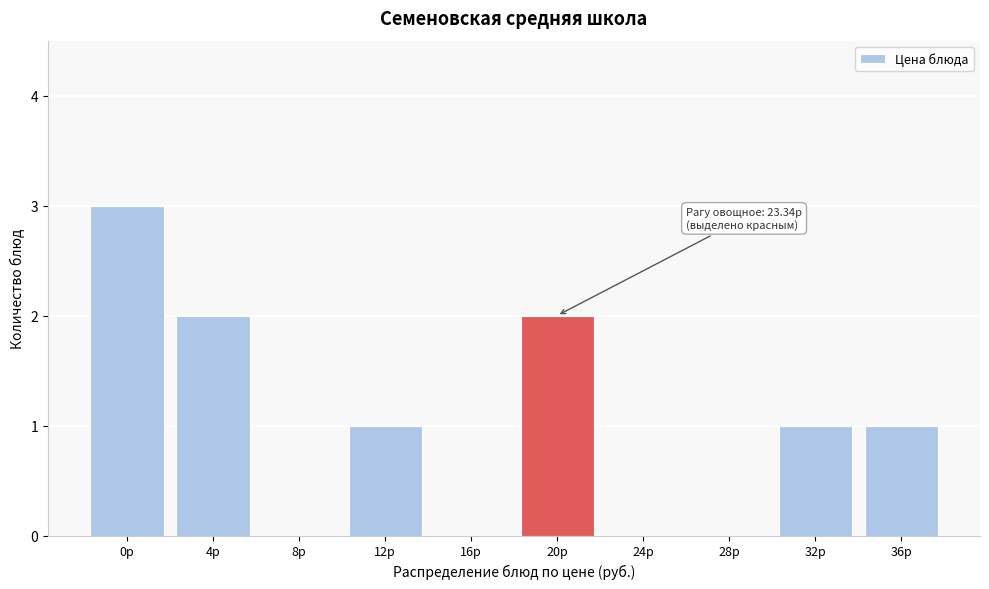

Reading left to right, transcribe all the data shown in this chart.

0р=3	4р=2	8р=0	12р=1	16р=0	20р=2	24р=0	28р=0	32р=1	36р=1